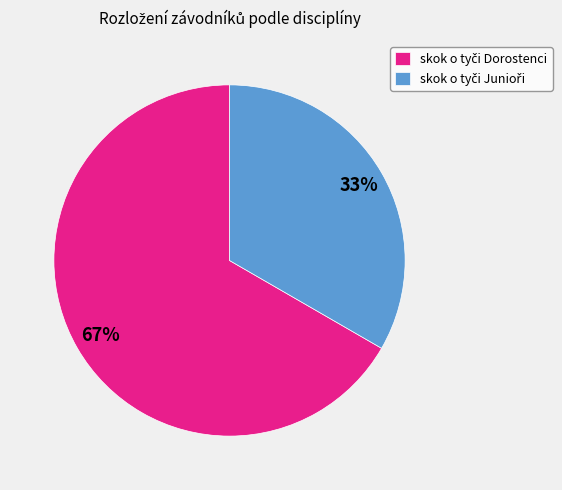

Is there a majority slice in this chart?

Yes